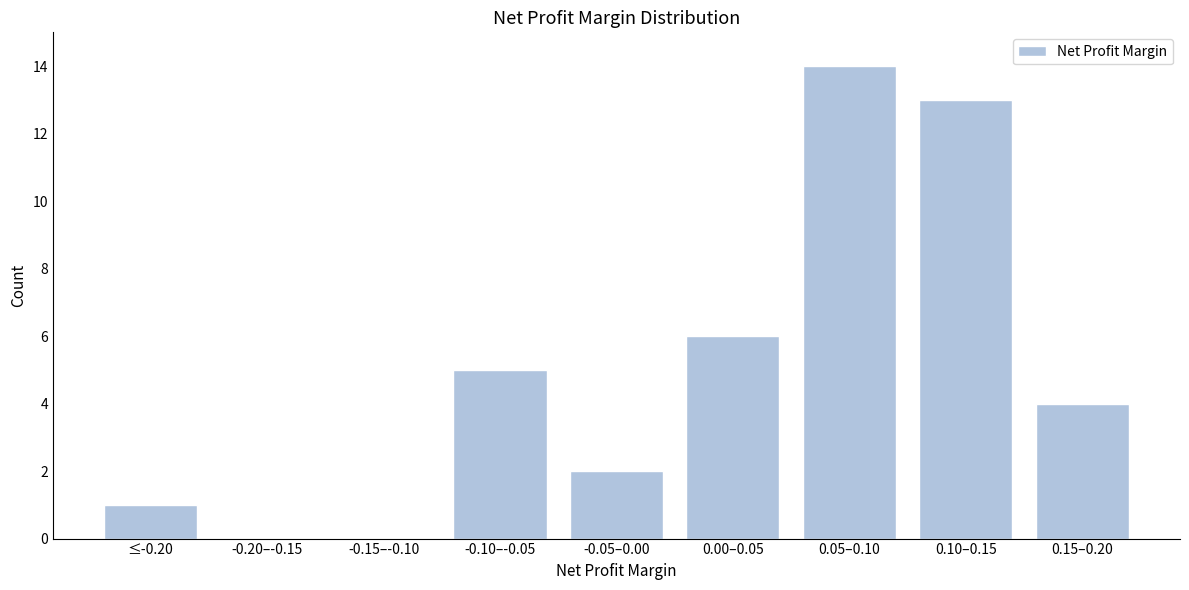

Reading right to left, what are all the values shown in this chart?

0.15–0.20=4	0.10–0.15=13	0.05–0.10=14	0.00–0.05=6	-0.05–0.00=2	-0.10–-0.05=5	-0.15–-0.10=0	-0.20–-0.15=0	≤-0.20=1